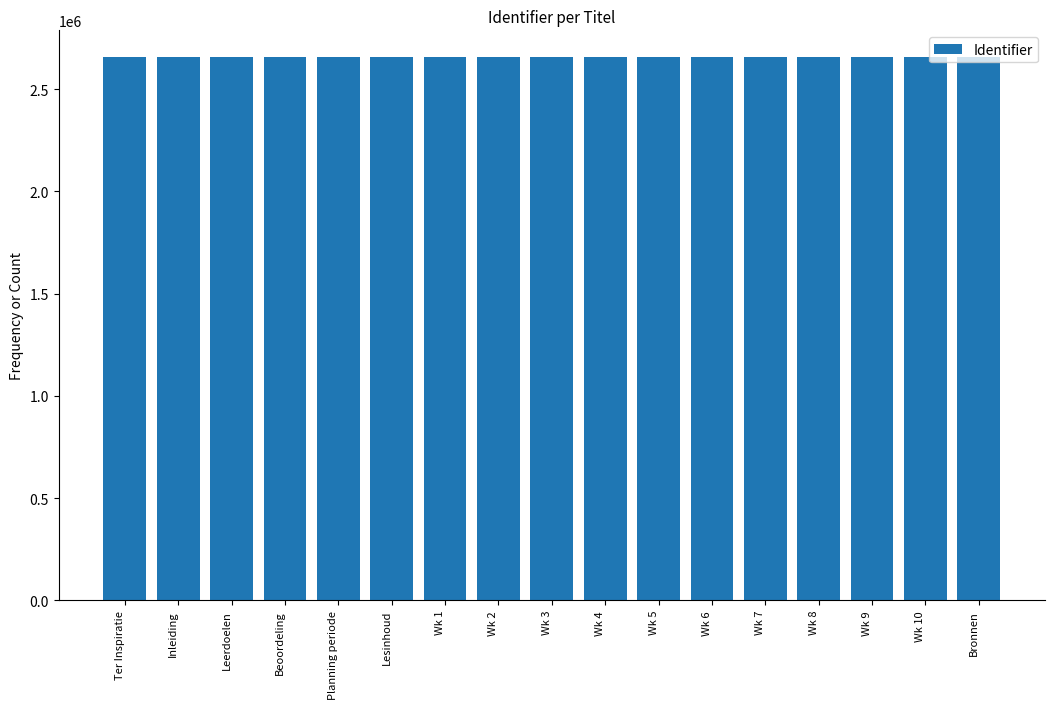

What is the minimum value shown in the chart?

2655363